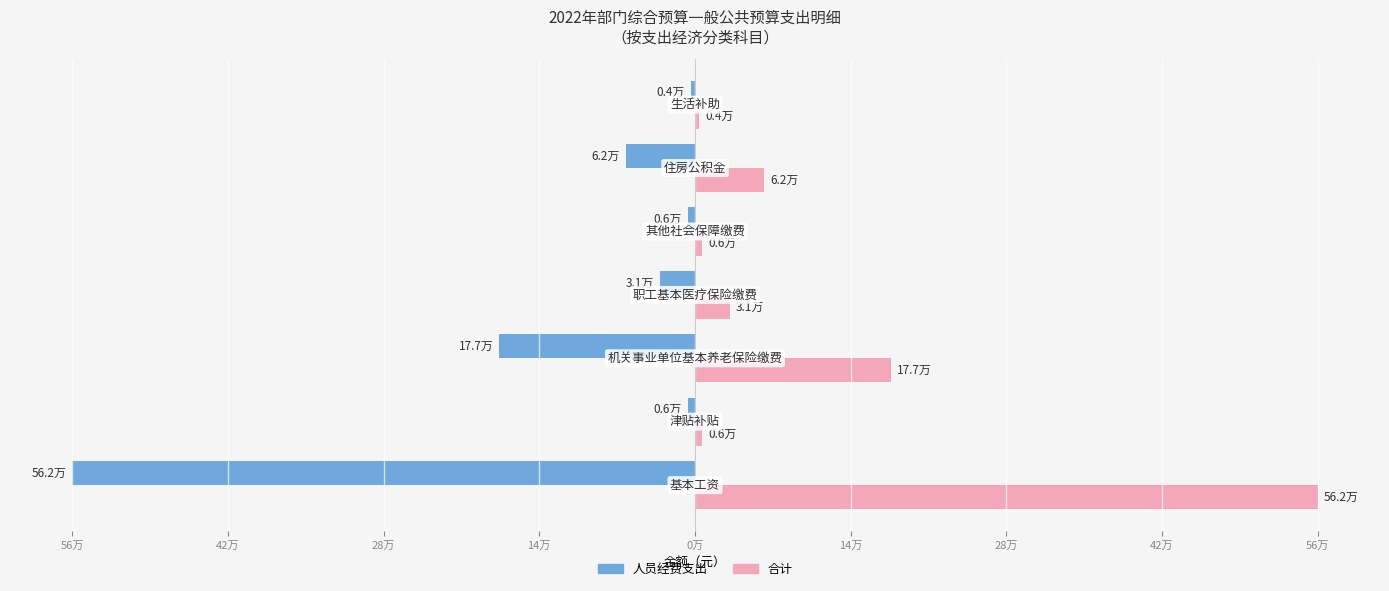

Which series has the widest spread of values?

人员经费支出